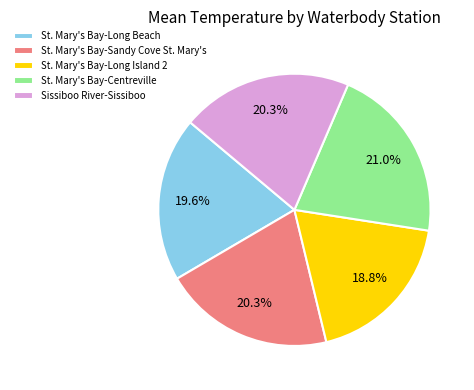

Combined, do St. Mary's Bay-Long Beach and Sissiboo River-Sissiboo account for over 50%?

No